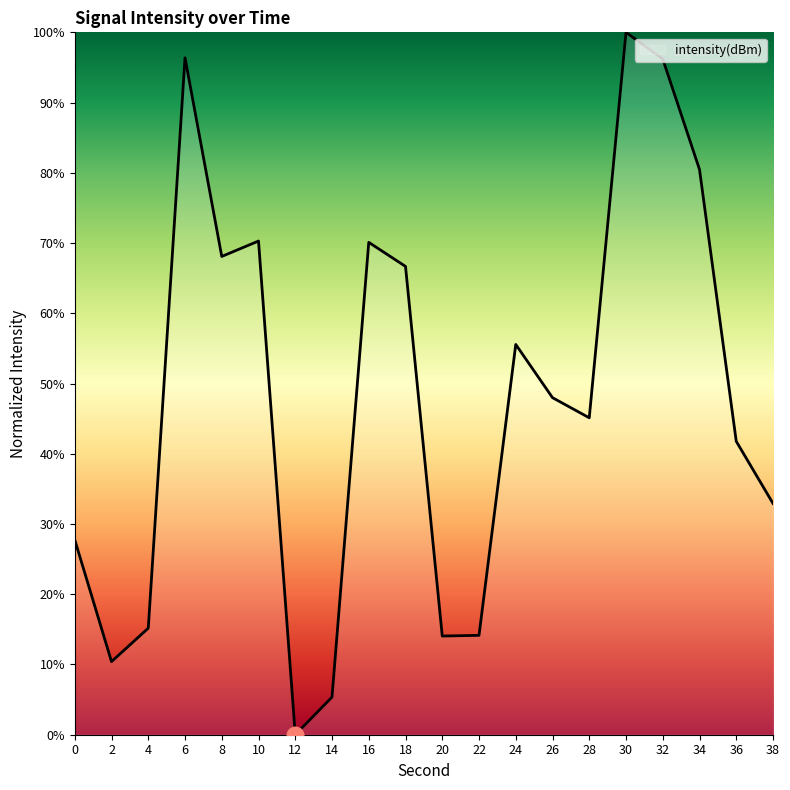

Approximately how many times larger is the value at 22 compared to 14?

2.6